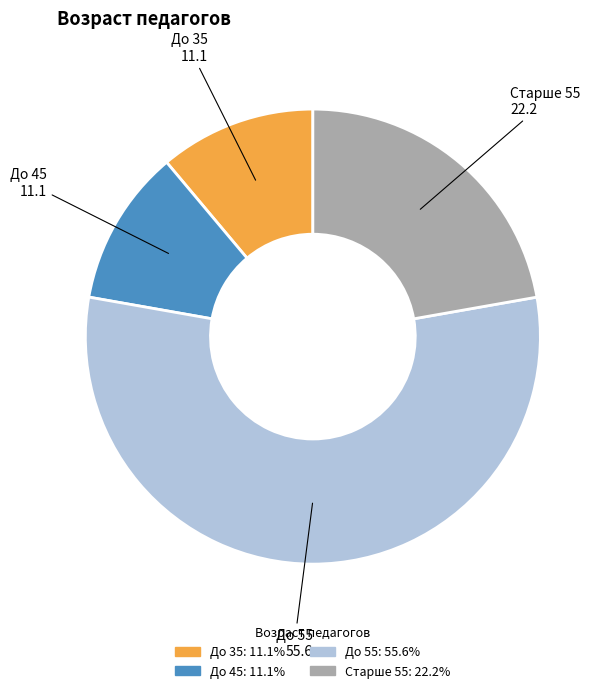

Is it true that До 45 is 4% of the pie?

False